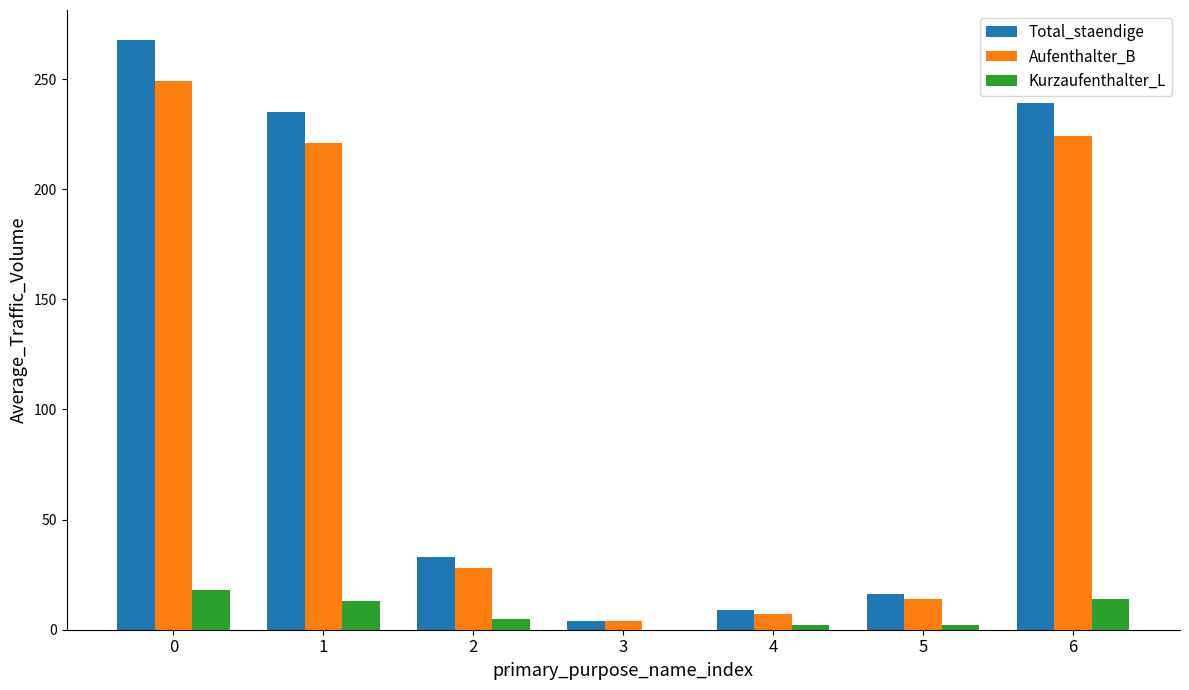

What is the sum of the Aufenthalter_B values at 6 and 4?

231